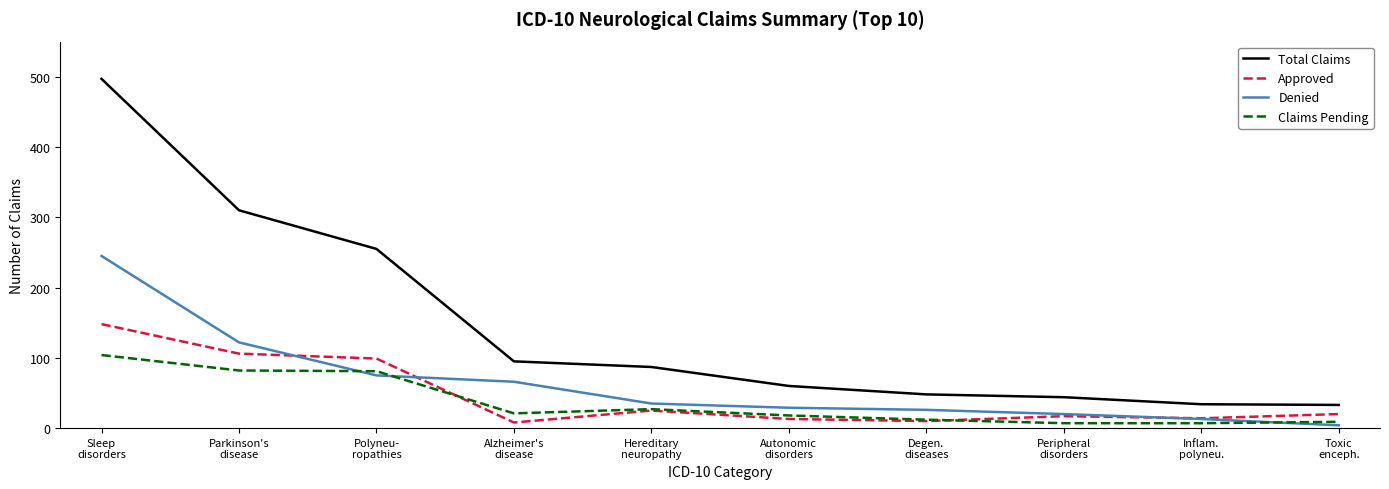

Which series has the widest spread of values?

Total Claims